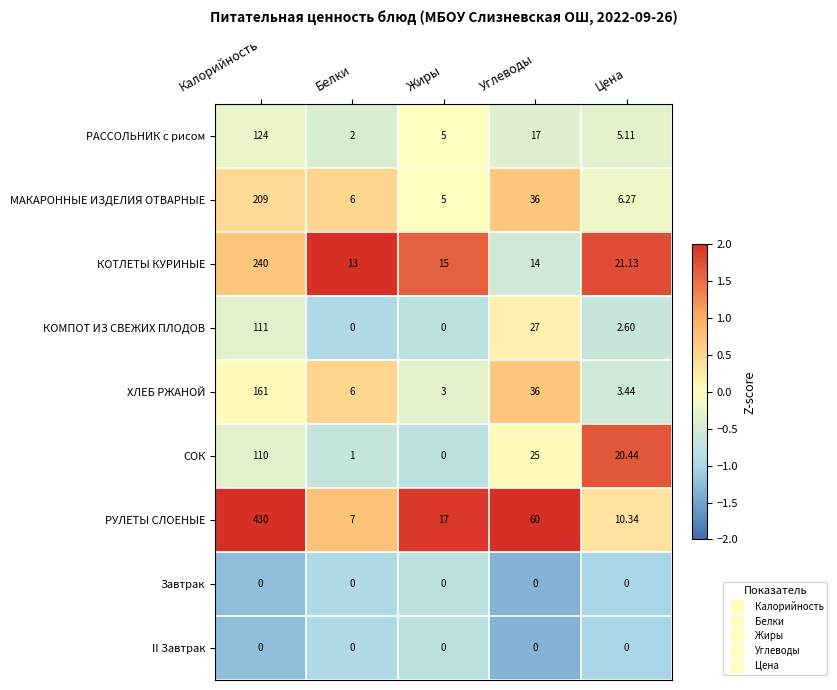

At which category does the chart reach its peak across all series?

Калорийность